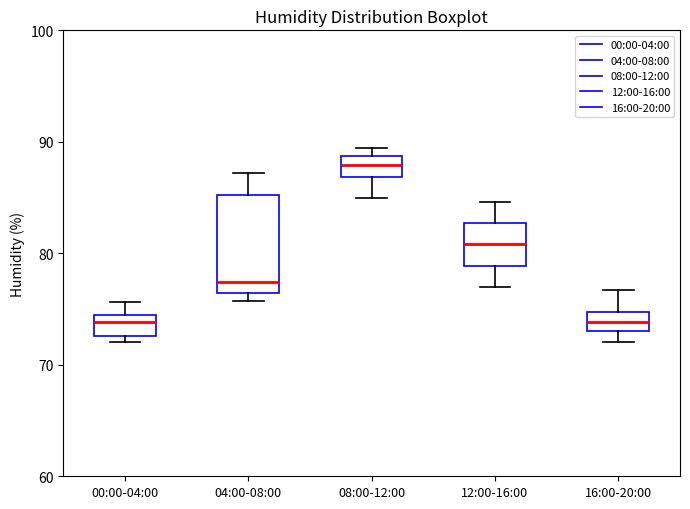

Where is the upper edge of the box for 16:00-20:00 on the y-axis? The values are not printed on the chart, so give them approximately, as read against the axis.

75